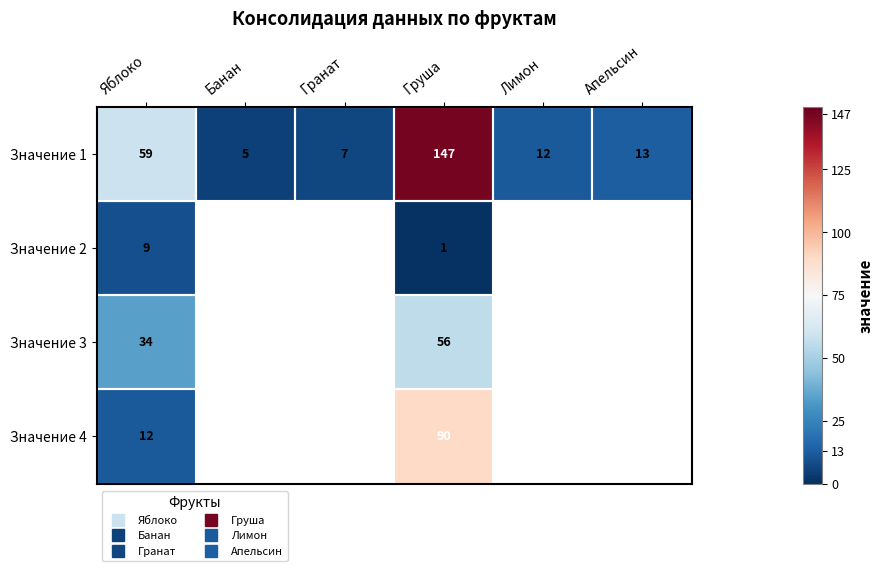

How many values in the Значение 3 series are below 56?

1